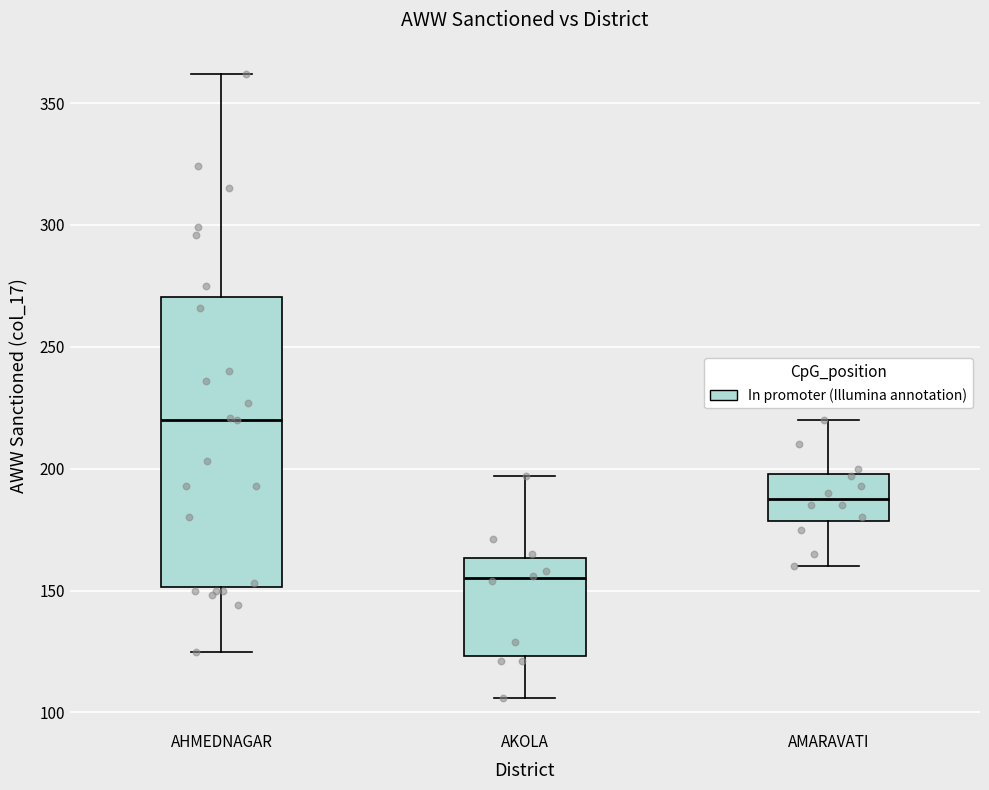

Where is the lower edge of the box for AHMEDNAGAR on the y-axis? The values are not printed on the chart, so give them approximately, as read against the axis.

150